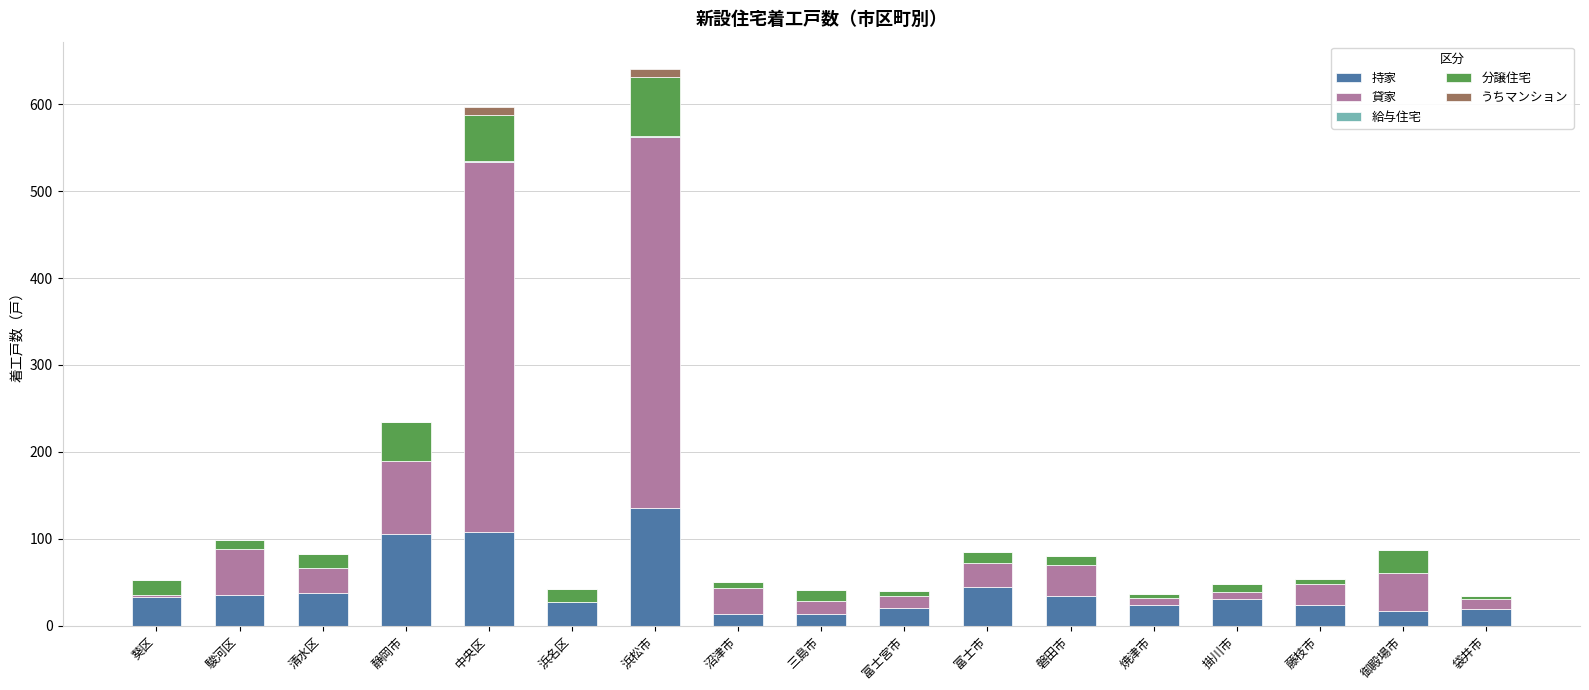

Are the bars horizontal?

No